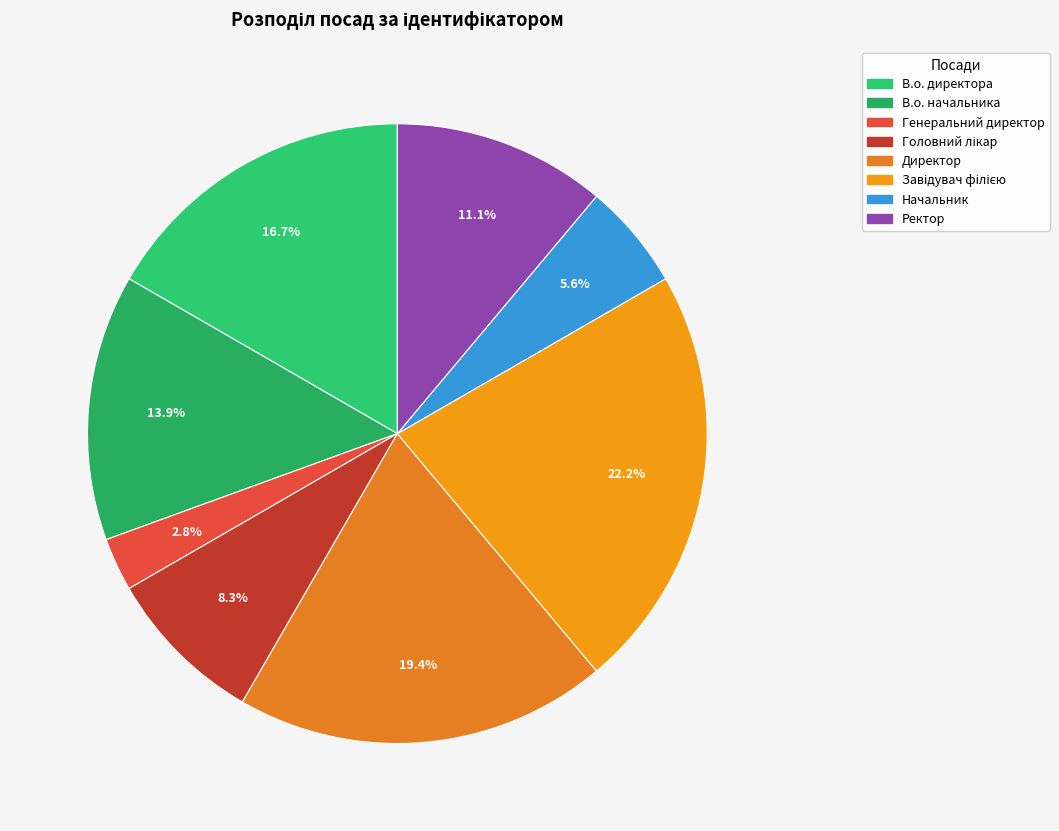

How many slices are in this pie chart?

8